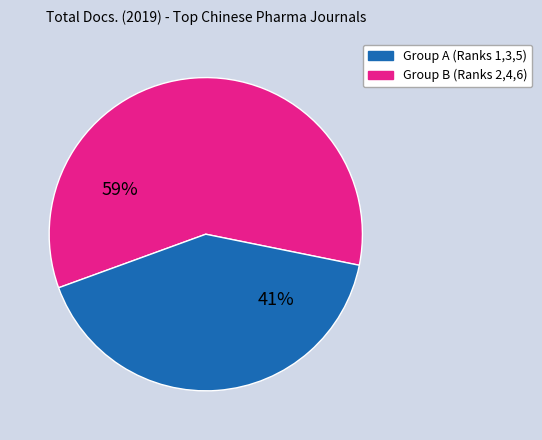

To the nearest percent, what is the average slice percentage?

50%